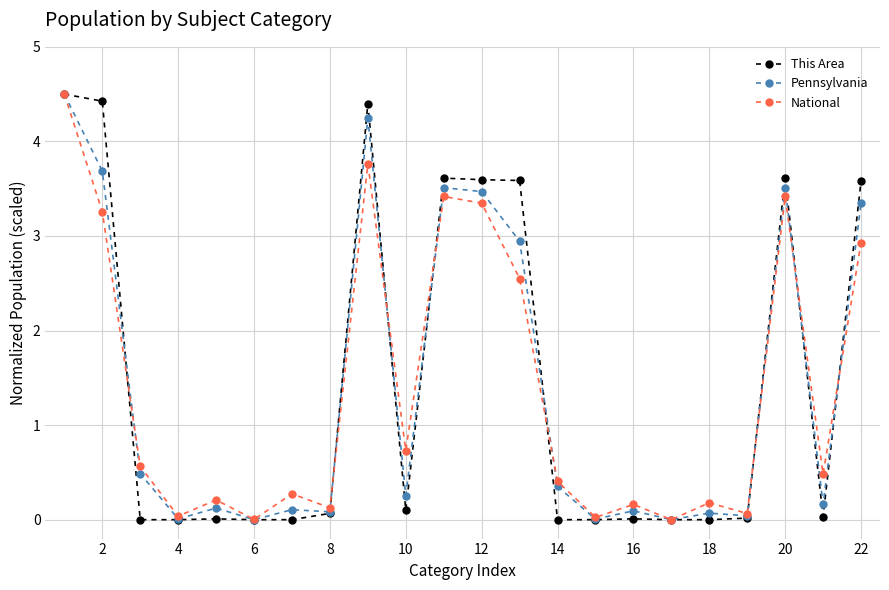

Does the chart have visible grid lines?

Yes